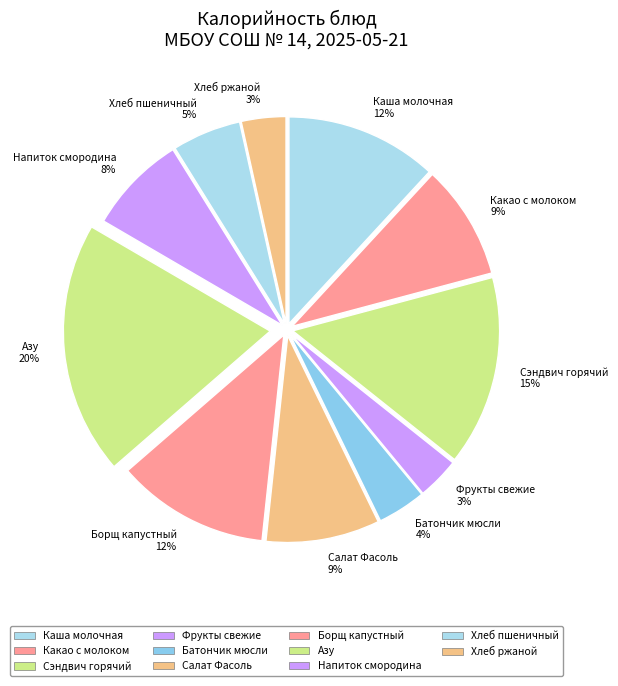

To the nearest percent, what portion does Азу represent?

20%